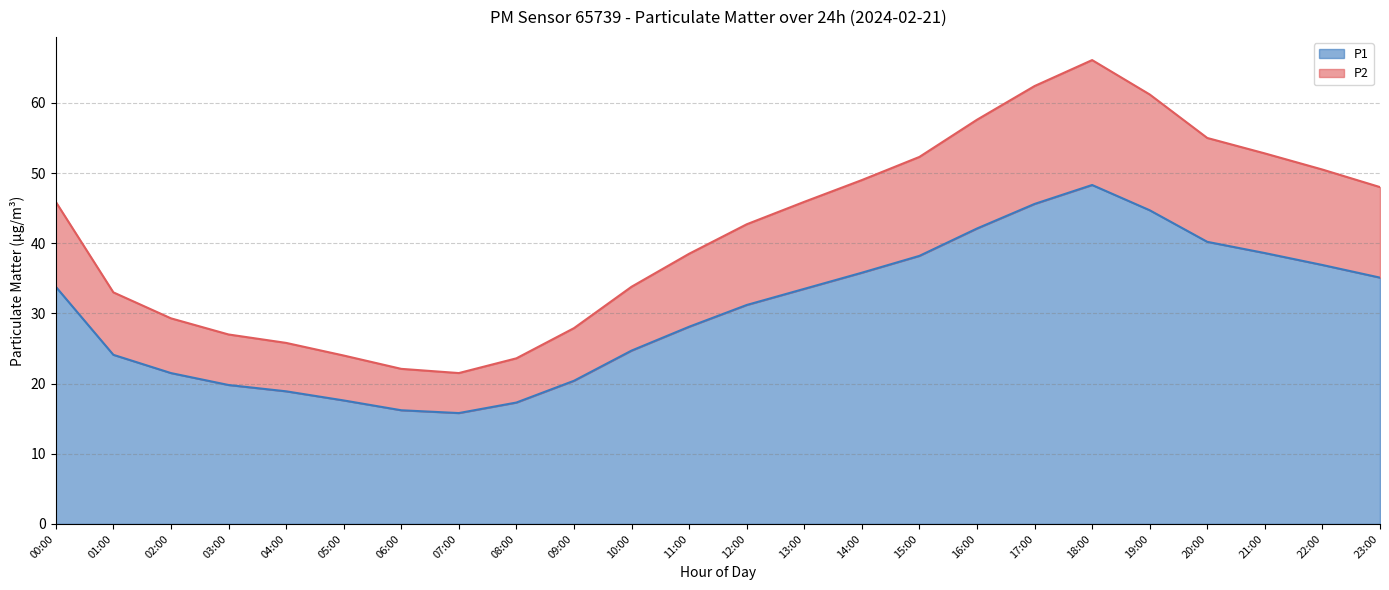

What is the smallest value displayed?

15.8